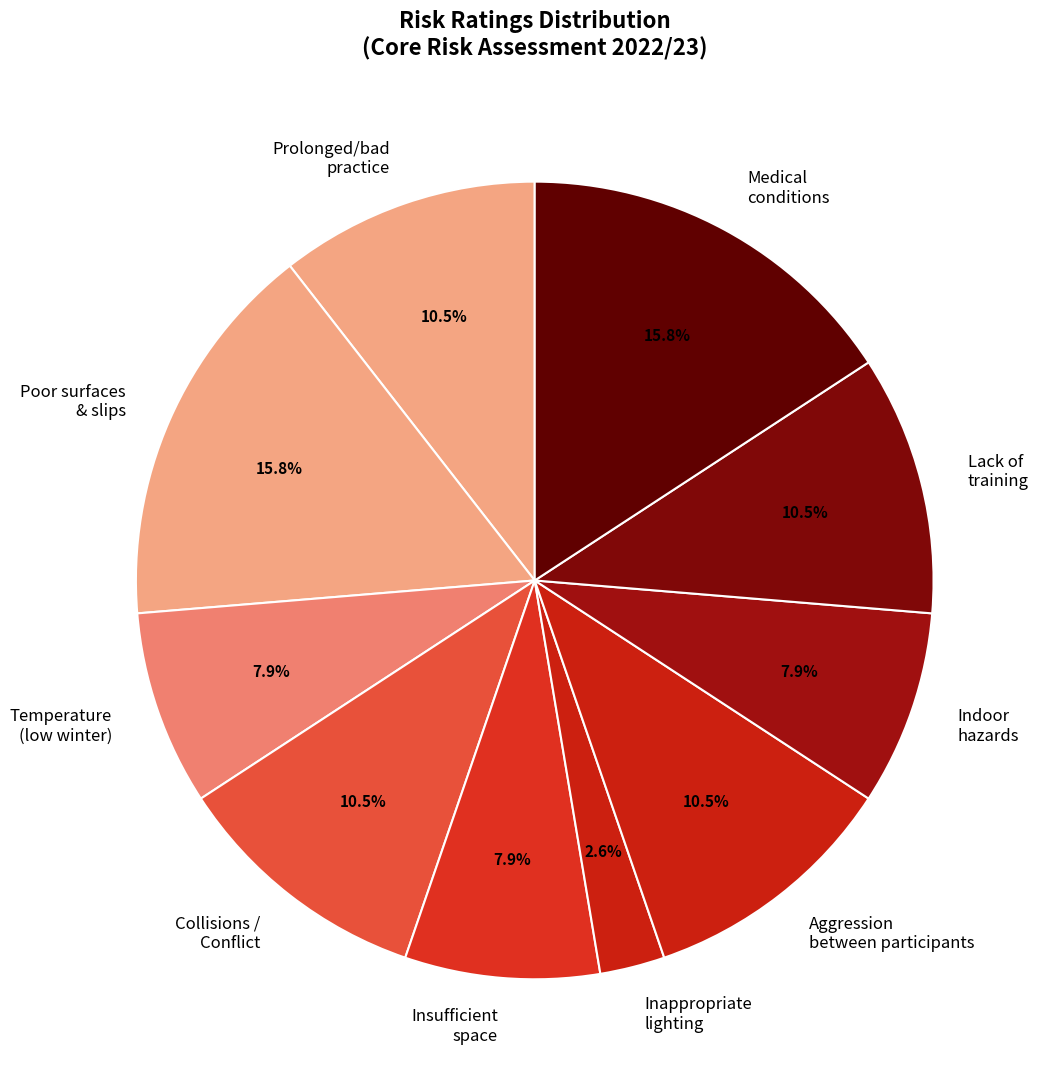

What is the smallest slice in the pie chart?

Inappropriate lighting